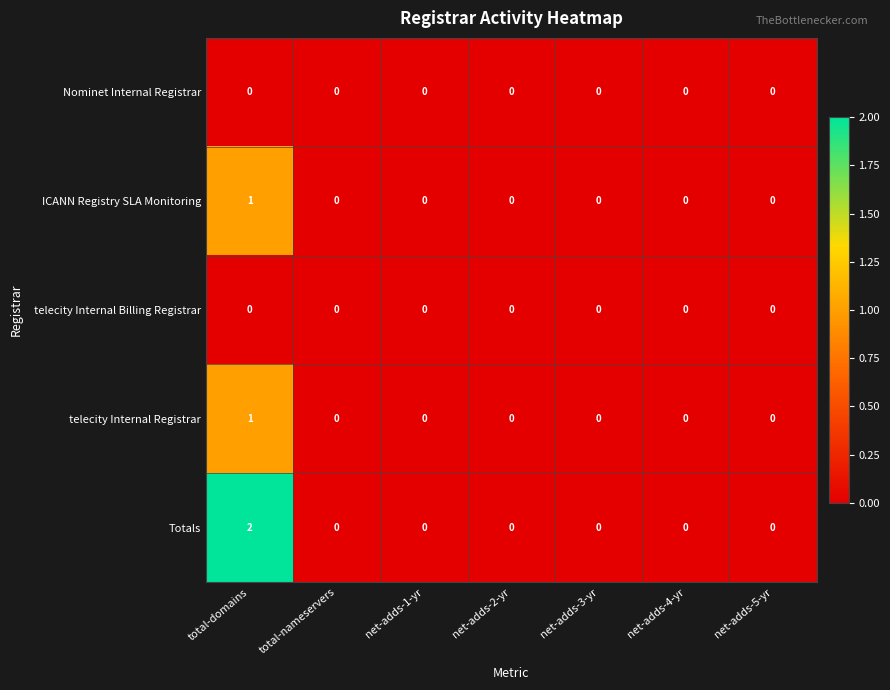

Which series has the widest spread of values?

Totals